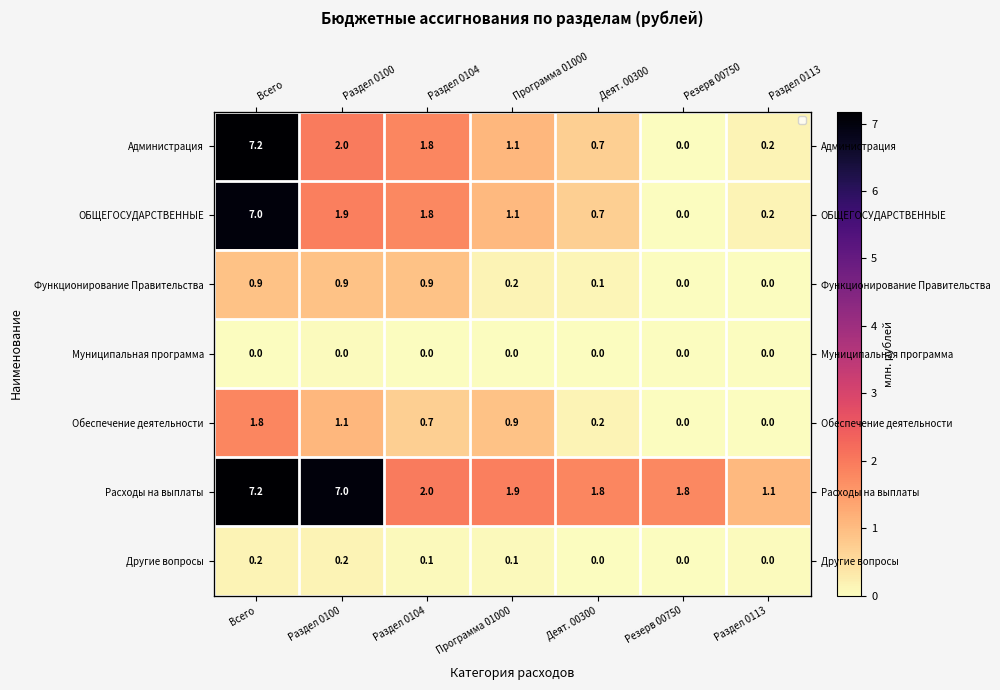

Is it true that Обеспечение деятельности equals 0.2 at Деят. 00300?

True